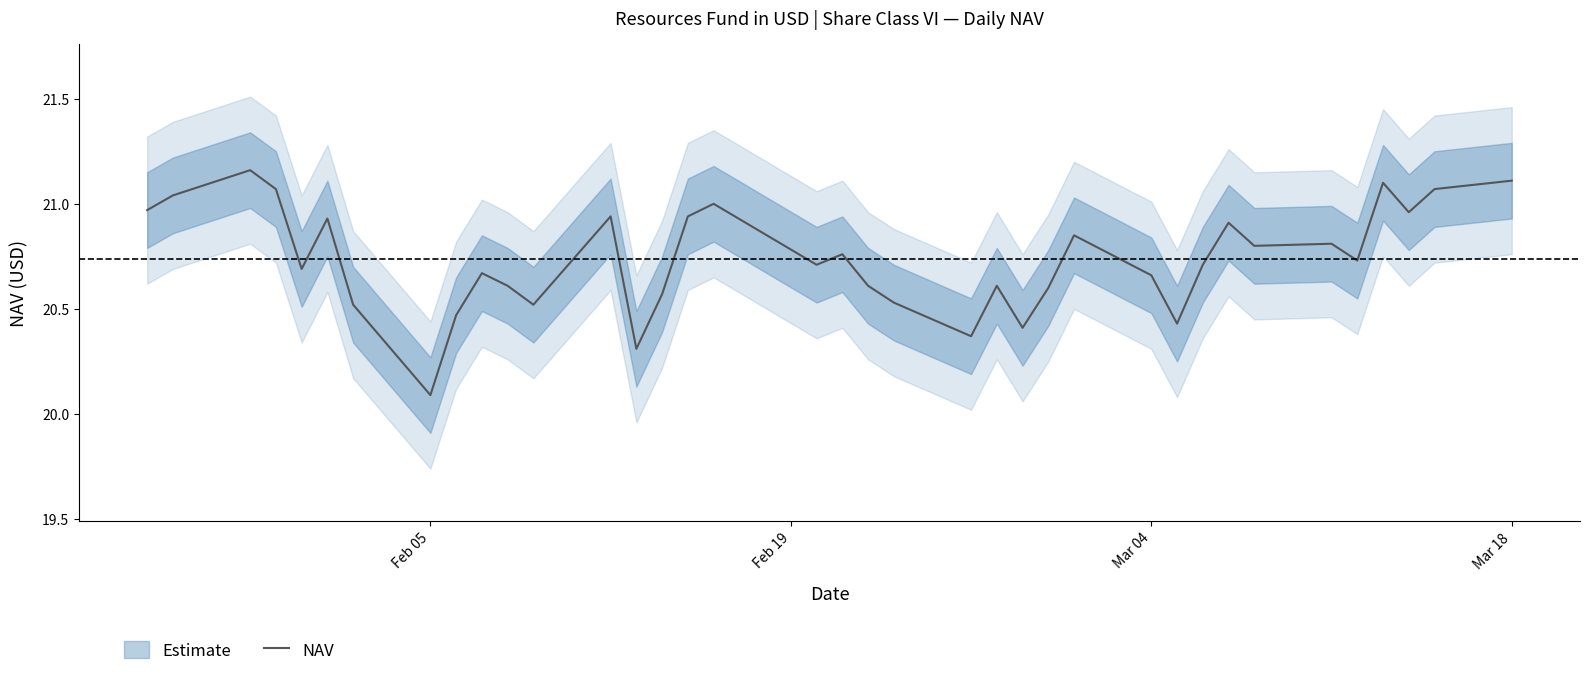

Where is NAV nearest to the value 20?

Feb 05